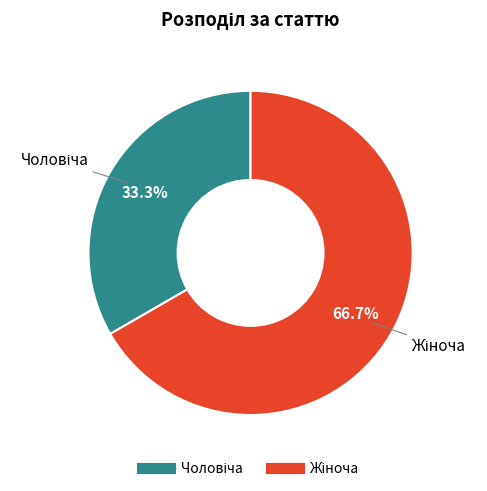

Does any single category account for the majority?

Yes